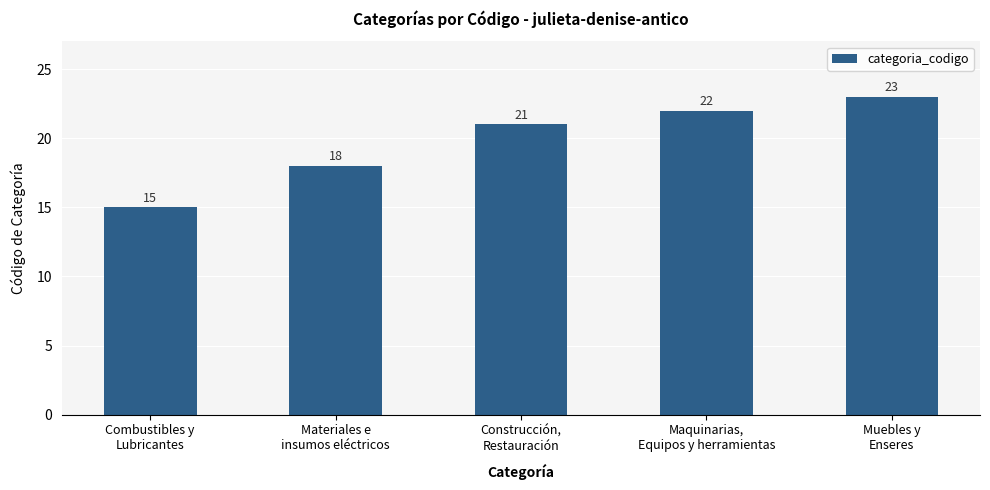

Are the bars grouped side by side (vs. stacked)?

No